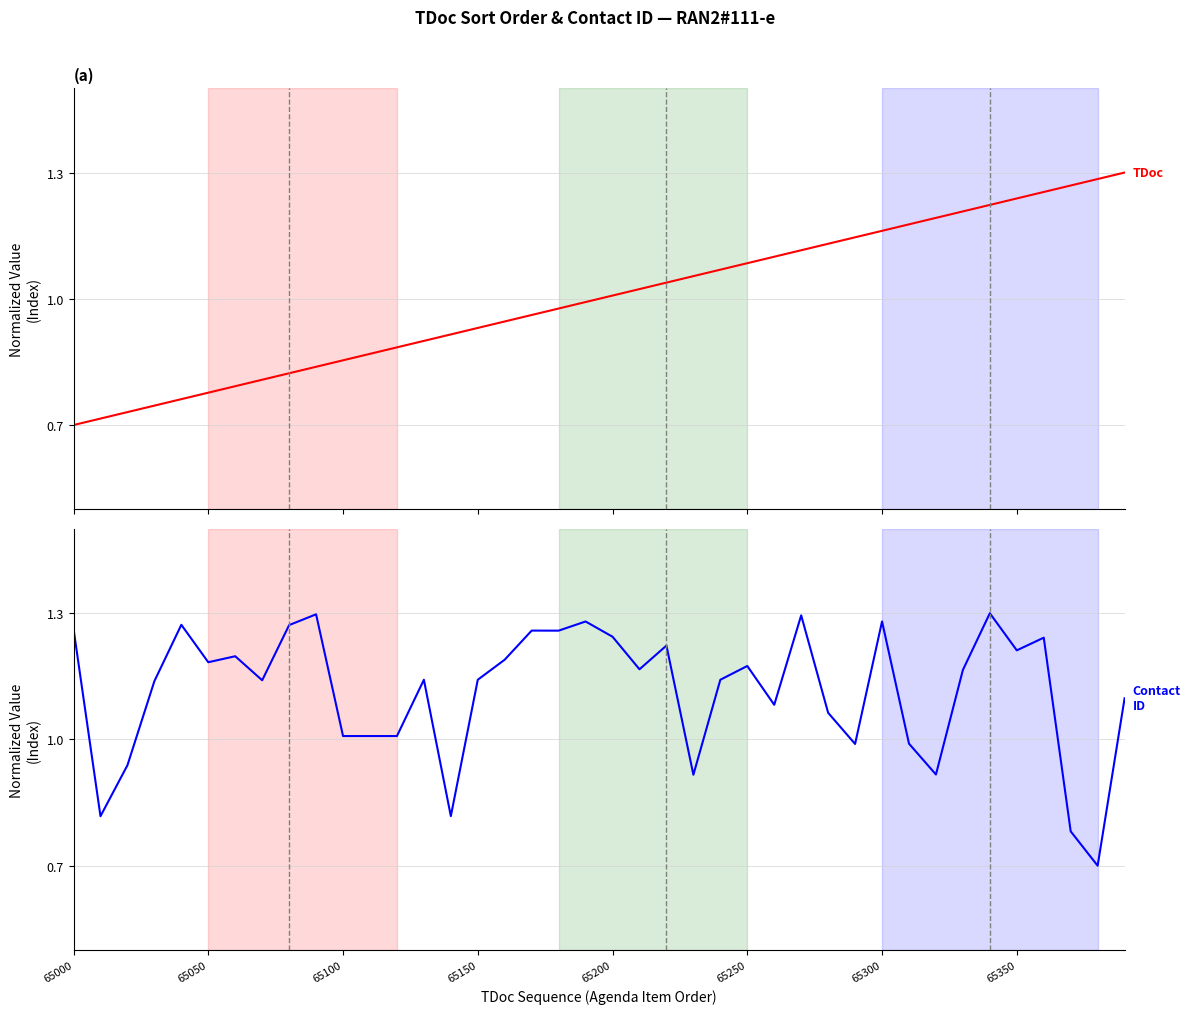

What is the lowest value of the TDoc sort order within agenda item series?

0.7